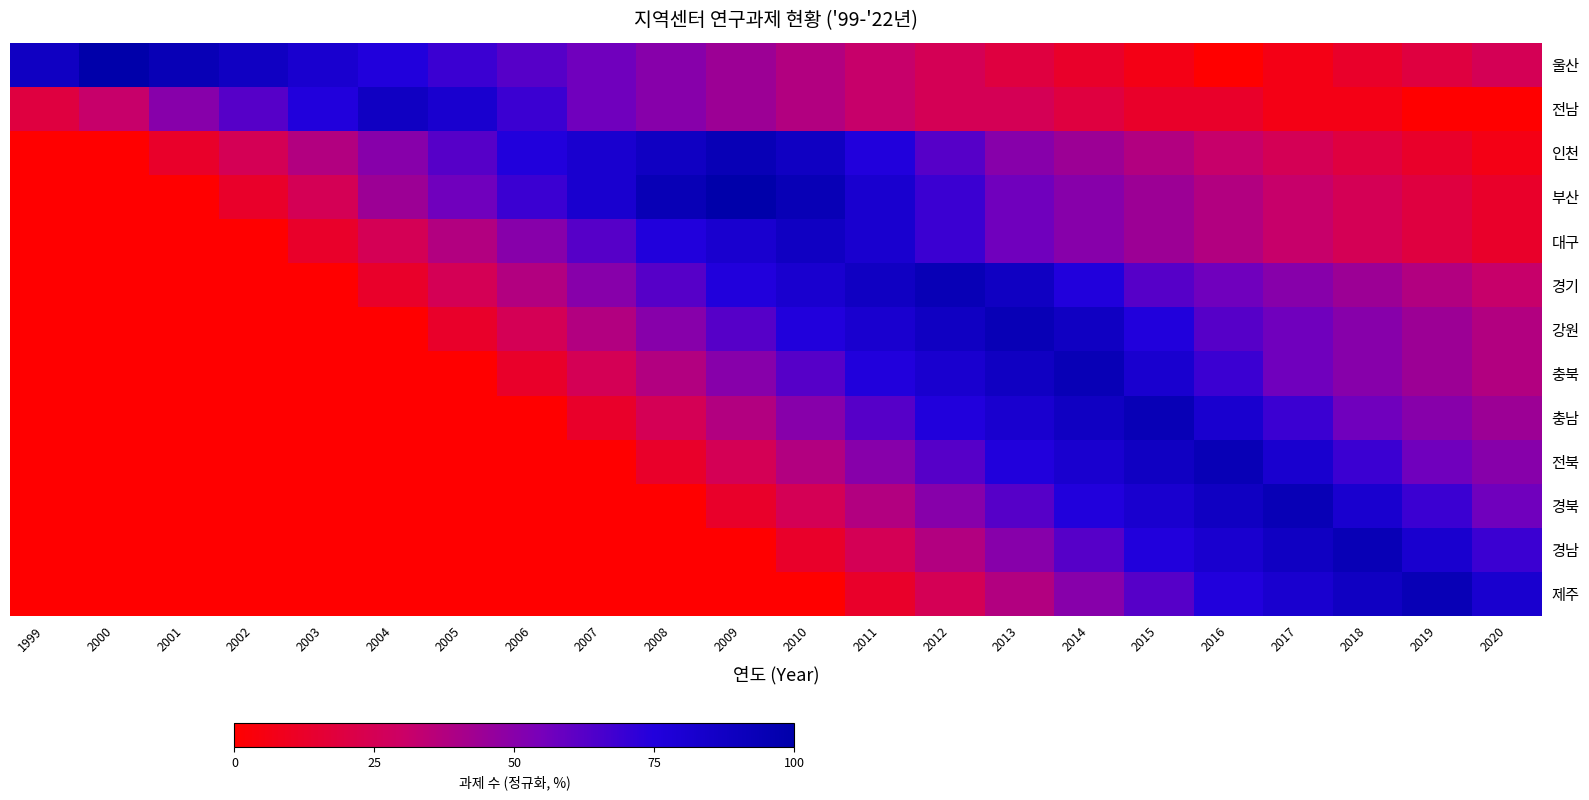

Which series has the largest total across all categories?

울산